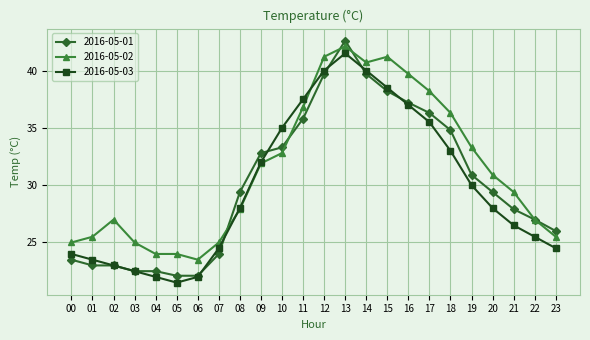

Which series has the largest total across all categories?

2016-05-02